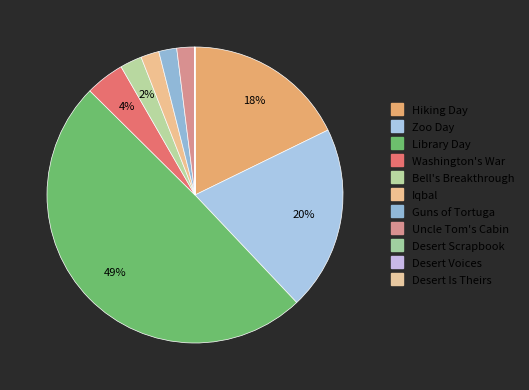

Is it true that Desert Scrapbook is 0% of the pie?

True